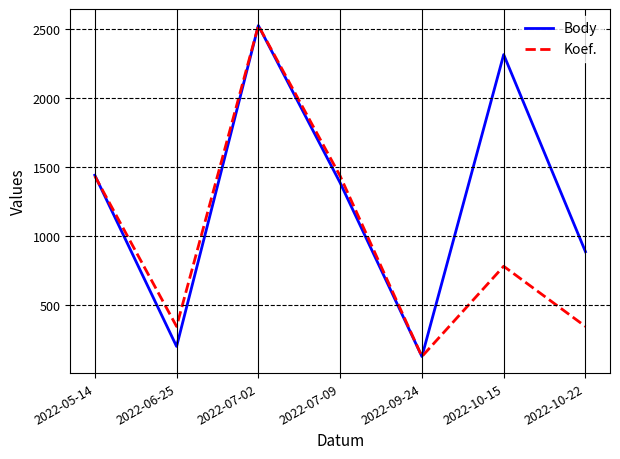

What is the difference between the maximum and minimum values in the Koef. series?

2393.0